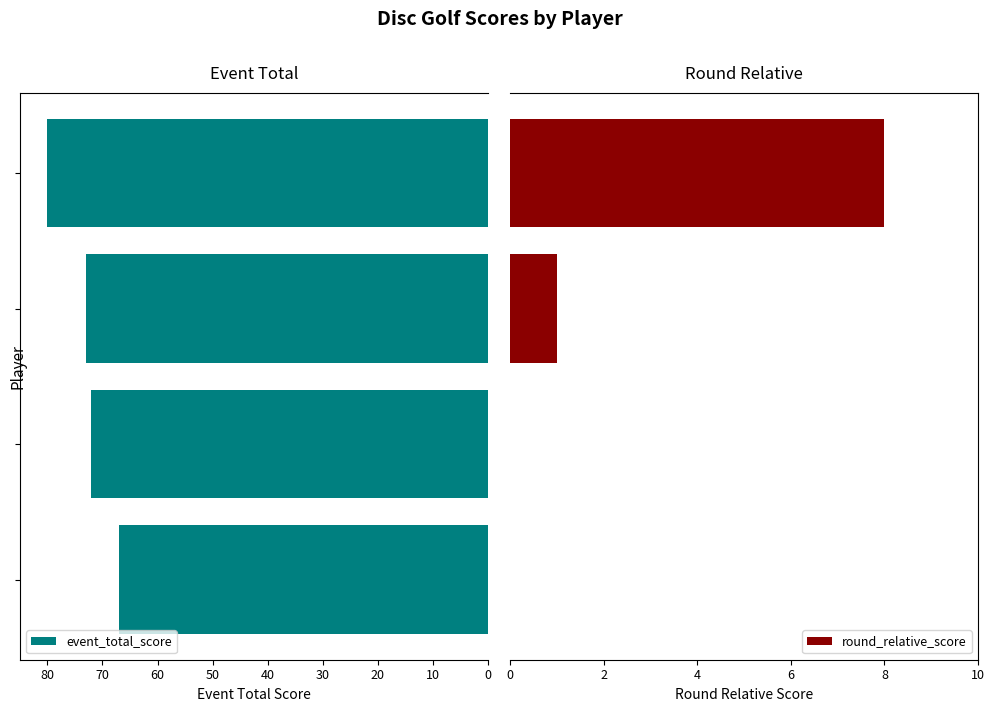

What is the total value across all series at 30?

88